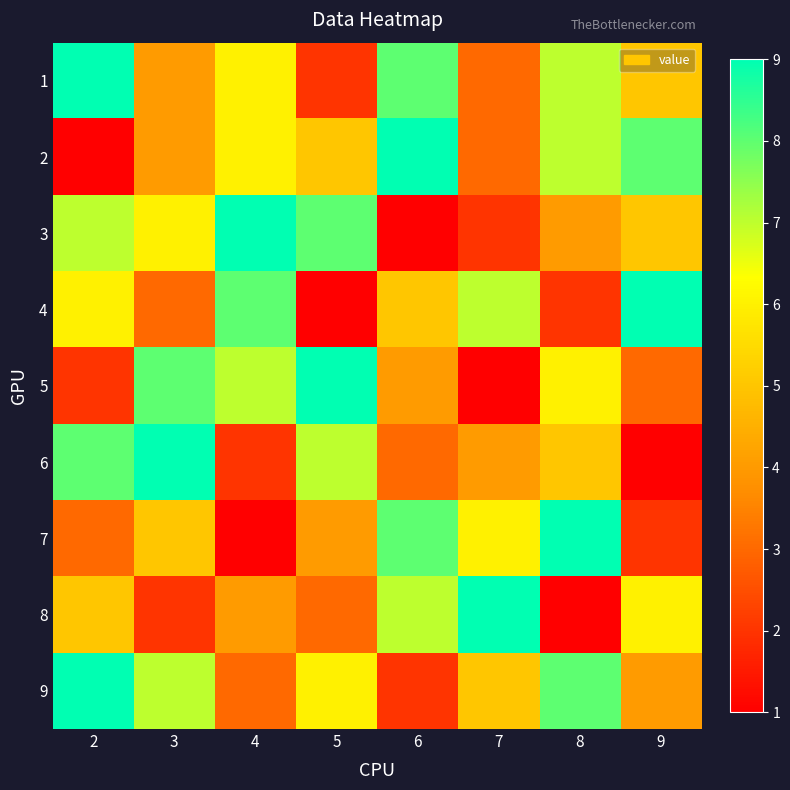

What is the total value across all series at 7?

40